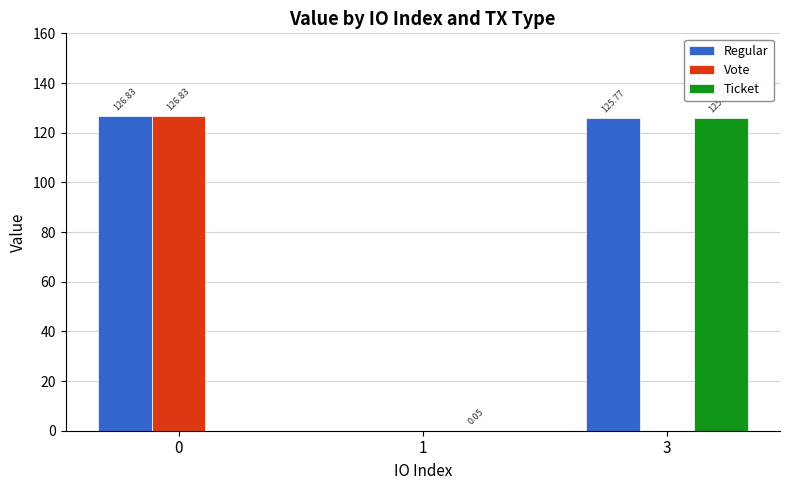

Which series has the largest total across all categories?

Regular